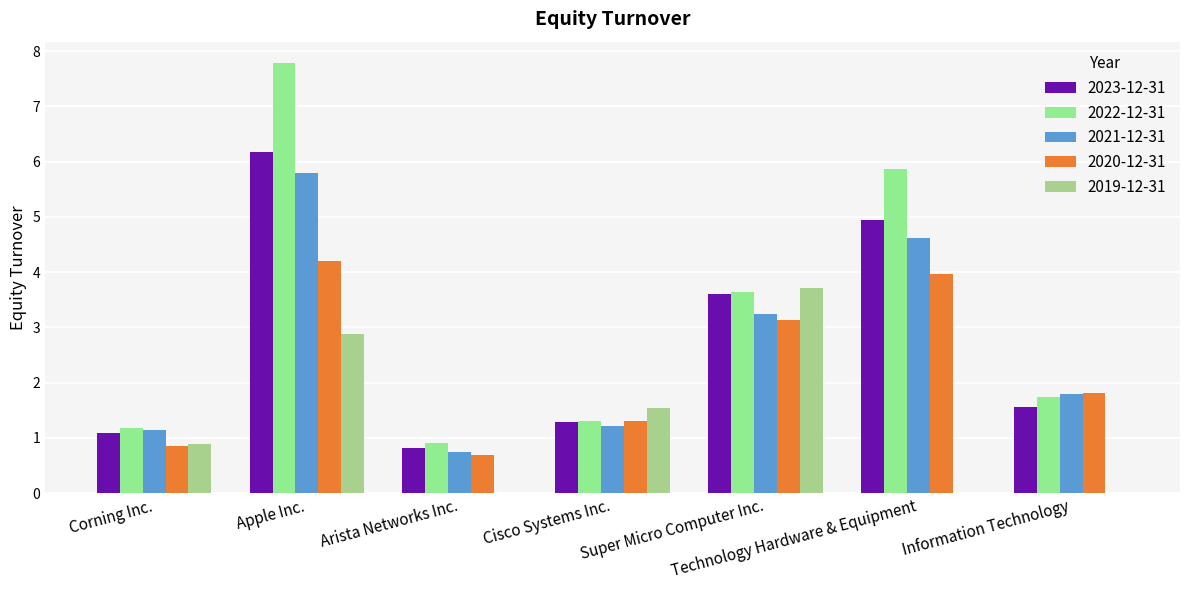

What is the sum of all 2020-12-31 values?

16.0